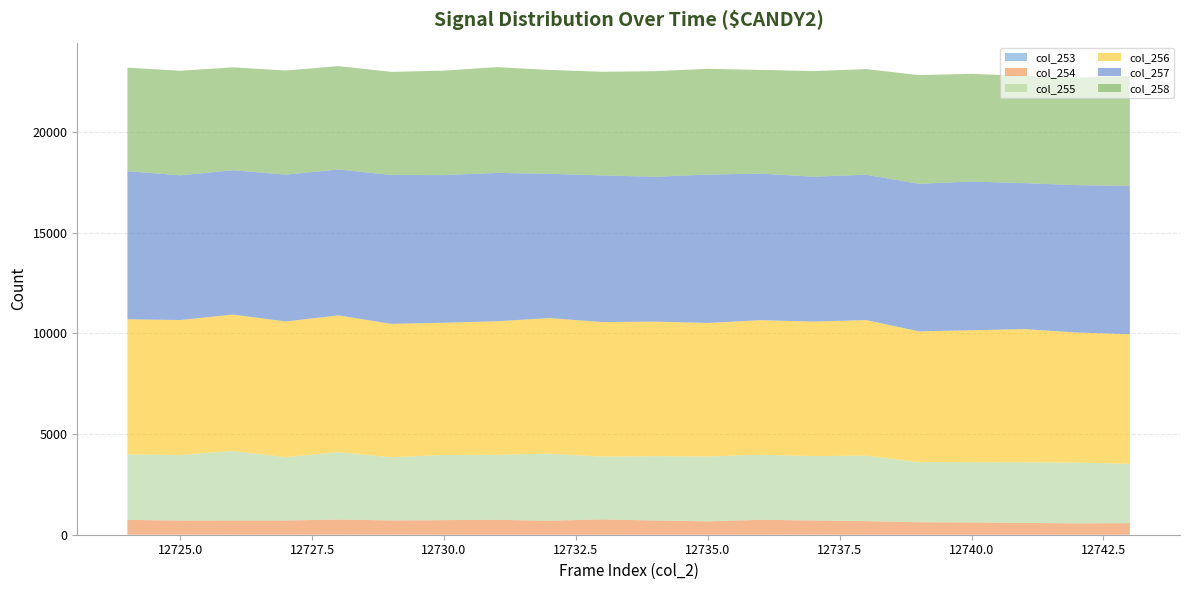

Reading left to right, list all the values displayed in this chart.

col_253: 12724=6	12725=5	12726=4	12727=4	12728=7	12729=5	12730=3	12731=2	12732=1	12733=3	12734=2	12735=2	12736=3	12737=5	12738=2	12739=1	12740=1	12741=2	12742=3	12743=2
col_254: 12724=730	12725=700	12726=704	12727=703	12728=748	12729=704	12730=722	12731=738	12732=695	12733=758	12734=704	12735=662	12736=738	12737=704	12738=673	12739=619	12740=610	12741=585	12742=560	12743=572
col_255: 12724=3255	12725=3256	12726=3455	12727=3145	12728=3347	12729=3138	12730=3235	12731=3230	12732=3332	12733=3117	12734=3196	12735=3222	12736=3230	12737=3196	12738=3251	12739=2986	12740=2991	12741=3012	12742=3020	12743=2947
col_256: 12724=6708	12725=6699	12726=6767	12727=6738	12728=6789	12729=6624	12730=6566	12731=6630	12732=6730	12733=6682	12734=6680	12735=6630	12736=6682	12737=6680	12738=6732	12739=6493	12740=6551	12741=6611	12742=6456	12743=6439
col_257: 12724=7353	12725=7187	12726=7169	12727=7290	12728=7244	12729=7393	12730=7331	12731=7366	12732=7164	12733=7279	12734=7194	12735=7366	12736=7279	12737=7194	12738=7216	12739=7324	12740=7384	12741=7247	12742=7319	12743=7361
col_258: 12724=5138	12725=5192	12726=5108	12727=5169	12728=5134	12729=5117	12730=5187	12731=5253	12732=5157	12733=5148	12734=5242	12735=5253	12736=5148	12737=5242	12738=5247	12739=5400	12740=5347	12741=5328	12742=5339	12743=5454